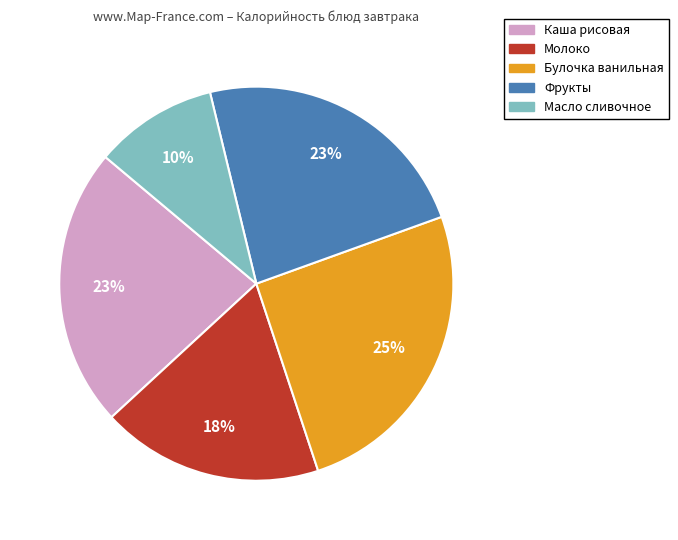

How many slices are in this pie chart?

5